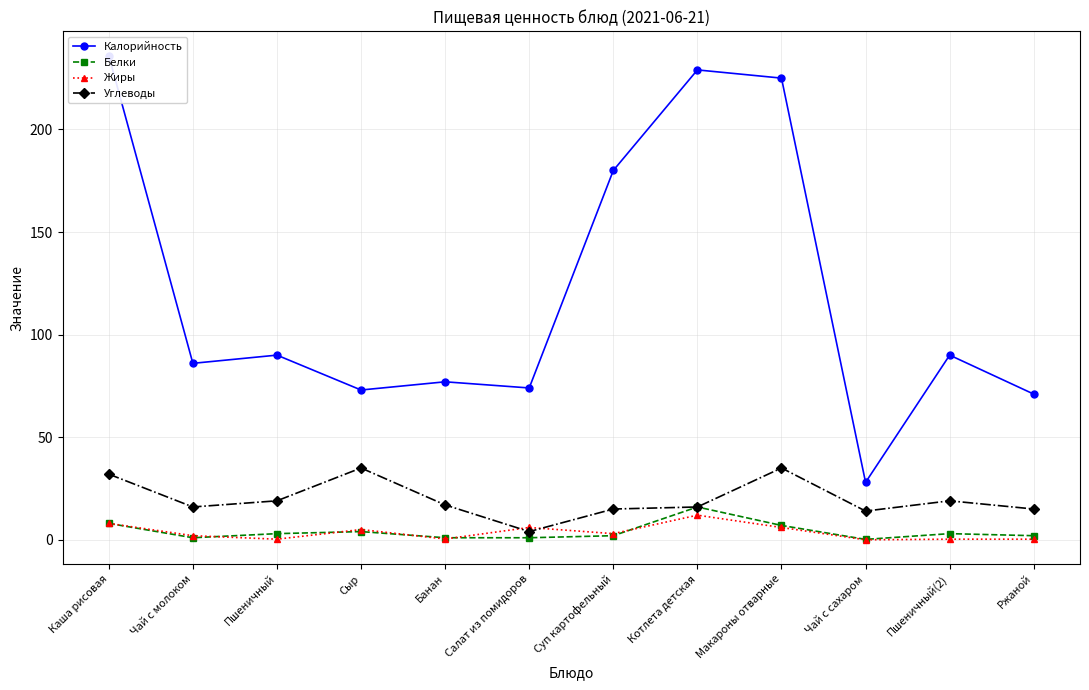

Read the Углеводы value at Банан.

17.0